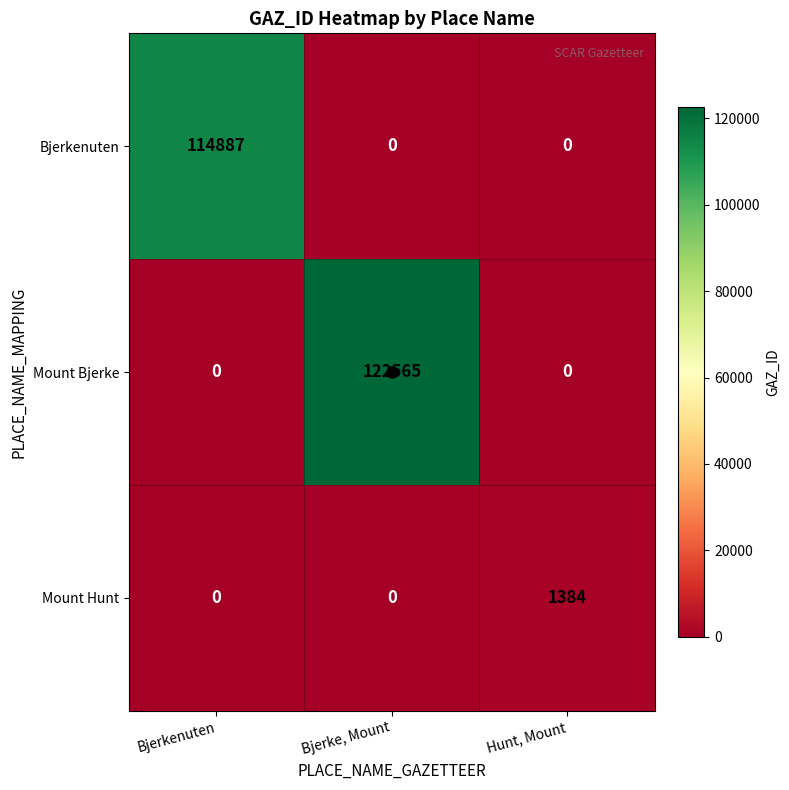

The value of Bjerkenuten at Bjerkenuten is 114887. True or false?

True